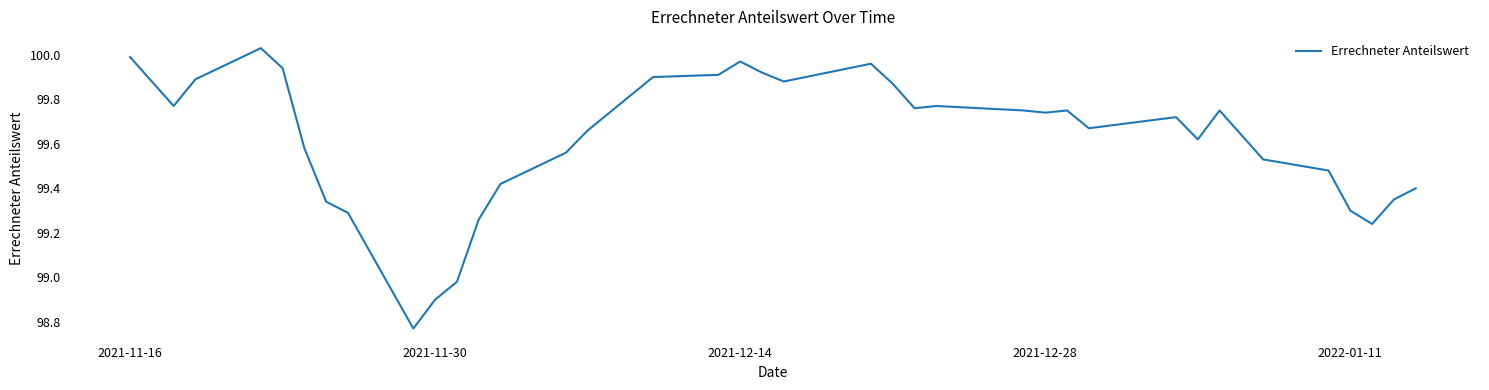

The chart shows a value of 39.5 at 2021-11-30. True or false?

False